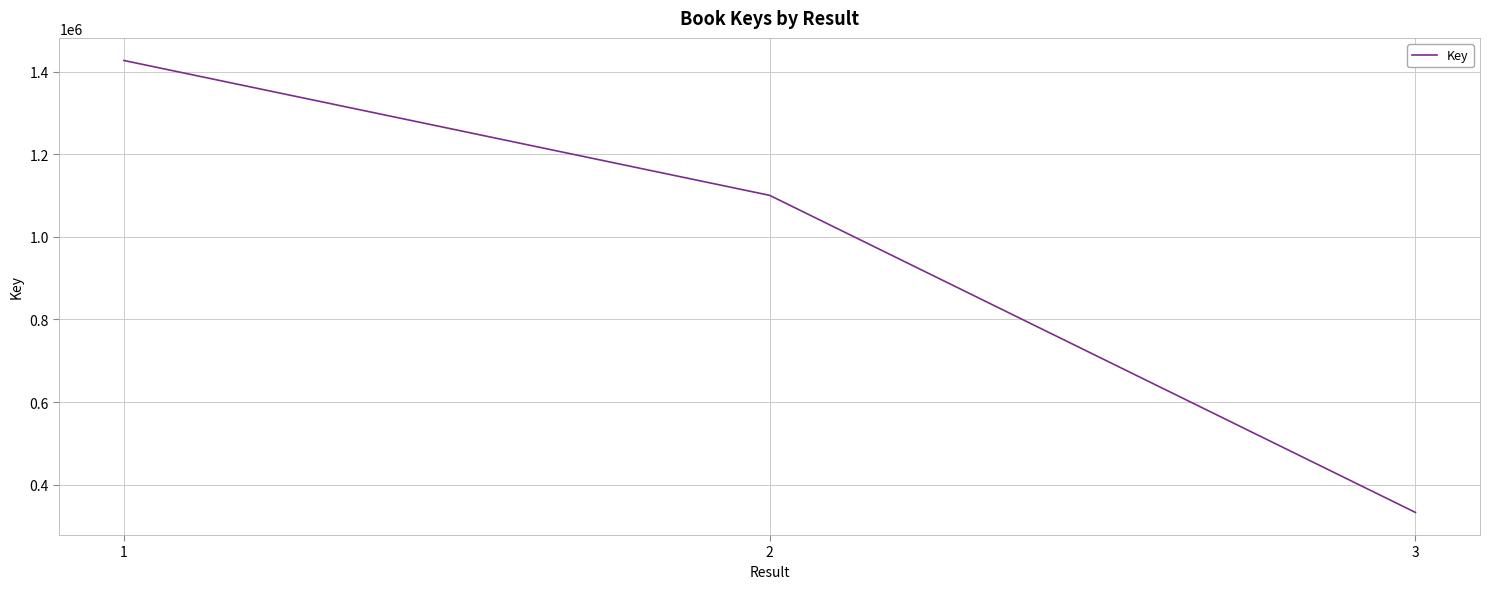

At which category does the chart reach its minimum across all series?

3